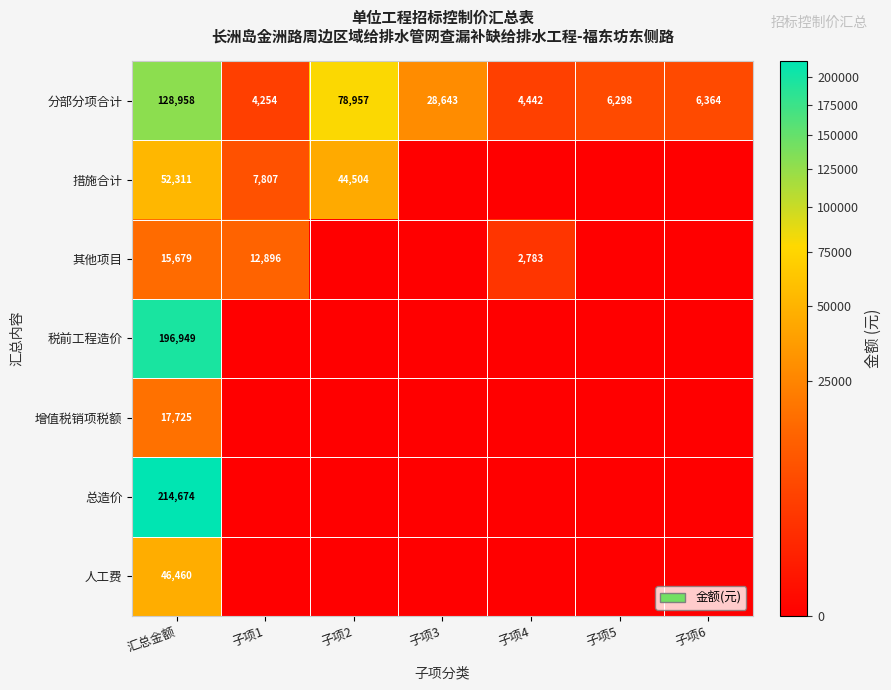

Is it true that 措施合计 equals 7807 at 子项1?

True